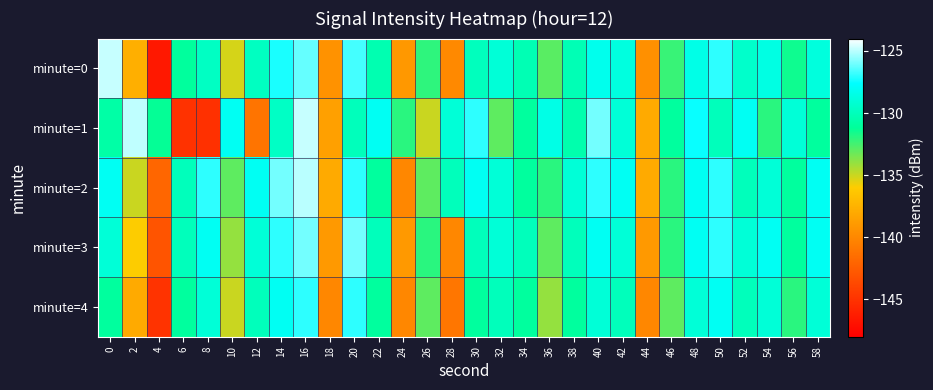

List the series in order of their peak value, highest first.

minute=0, minute=1, minute=2, minute=3, minute=4